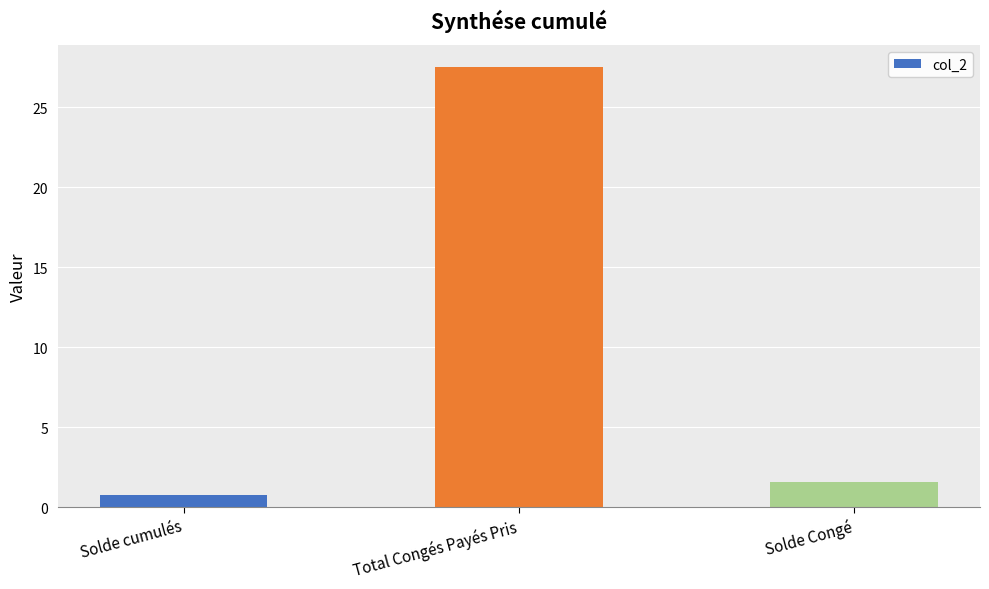

Reading left to right, transcribe all the data shown in this chart.

0.8	27.5	1.6